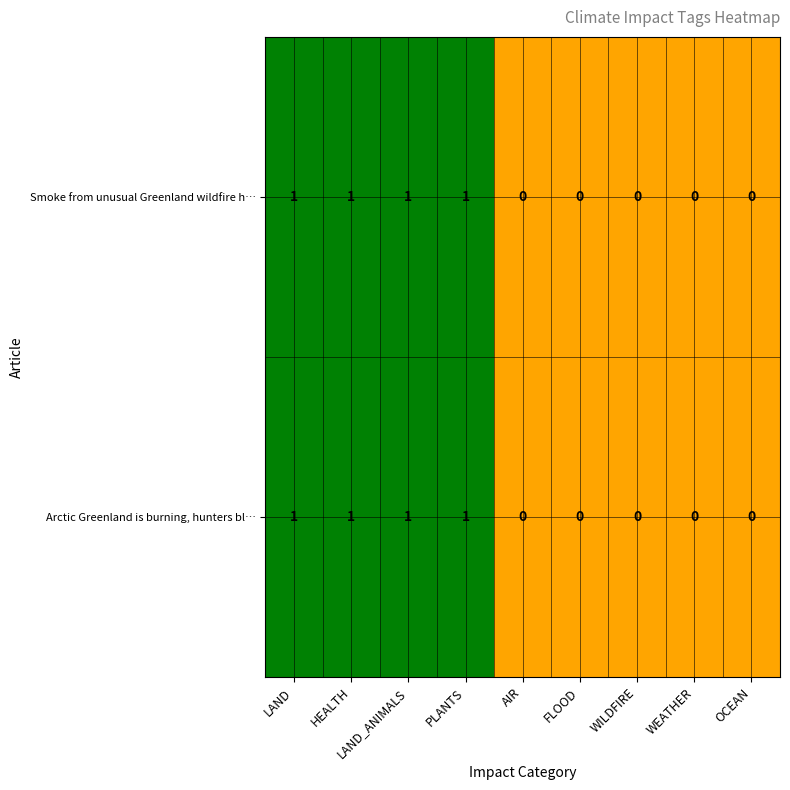

What is the total value across all series at PLANTS?

2